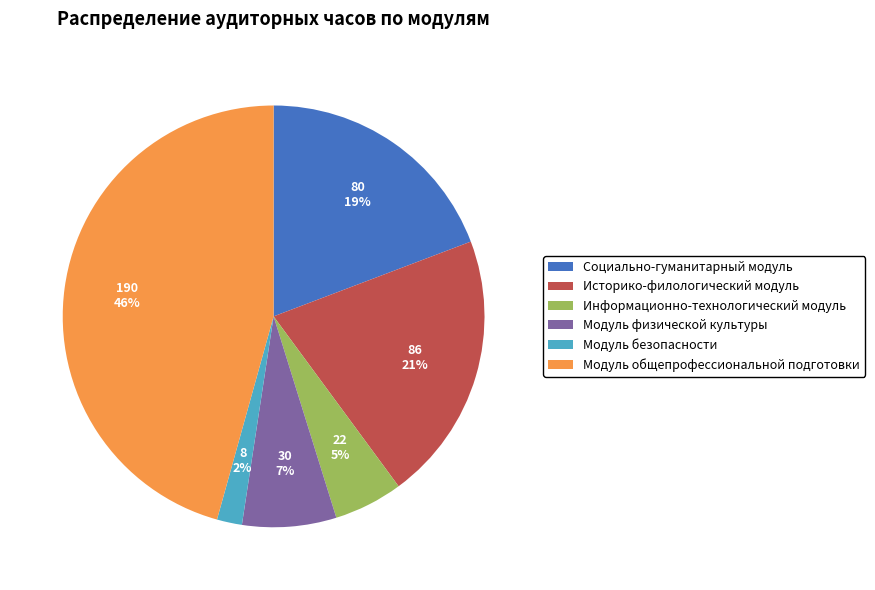

How many segments does this pie chart have?

6